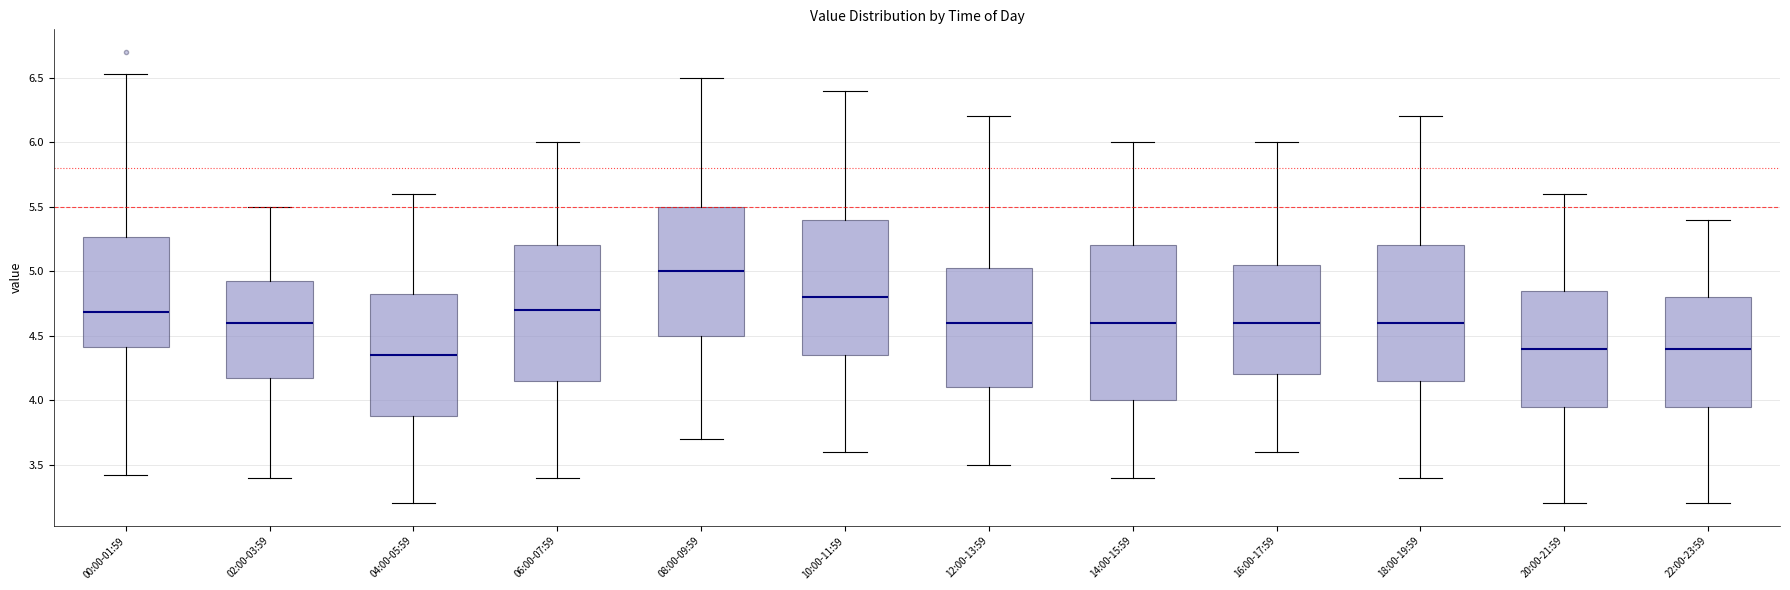

Reading left to right, read every box against the y-axis: the position of its median line, the range the box covers, and the ends of its whiskers. The values are not printed on the chart, so give them approximately, as read against the axis.

00:00-01:59: median 4.70, box 4.40 to 5.25, whiskers 3.40 to 6.55
02:00-03:59: median 4.60, box 4.20 to 4.95, whiskers 3.40 to 5.50
04:00-05:59: median 4.35, box 3.90 to 4.85, whiskers 3.20 to 5.60
06:00-07:59: median 4.70, box 4.15 to 5.20, whiskers 3.40 to 6.00
08:00-09:59: median 5.00, box 4.50 to 5.50, whiskers 3.70 to 6.50
10:00-11:59: median 4.80, box 4.35 to 5.40, whiskers 3.60 to 6.40
12:00-13:59: median 4.60, box 4.10 to 5.05, whiskers 3.50 to 6.20
14:00-15:59: median 4.60, box 4.00 to 5.20, whiskers 3.40 to 6.00
16:00-17:59: median 4.60, box 4.20 to 5.05, whiskers 3.60 to 6.00
18:00-19:59: median 4.60, box 4.15 to 5.20, whiskers 3.40 to 6.20
20:00-21:59: median 4.40, box 3.95 to 4.85, whiskers 3.20 to 5.60
22:00-23:59: median 4.40, box 3.95 to 4.80, whiskers 3.20 to 5.40